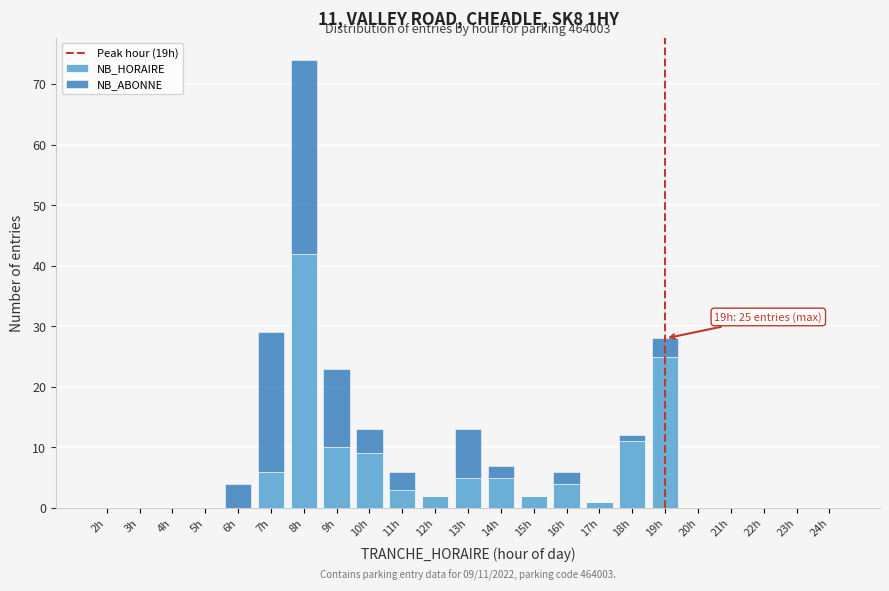

What is the highest value of the NB_HORAIRE series?

42